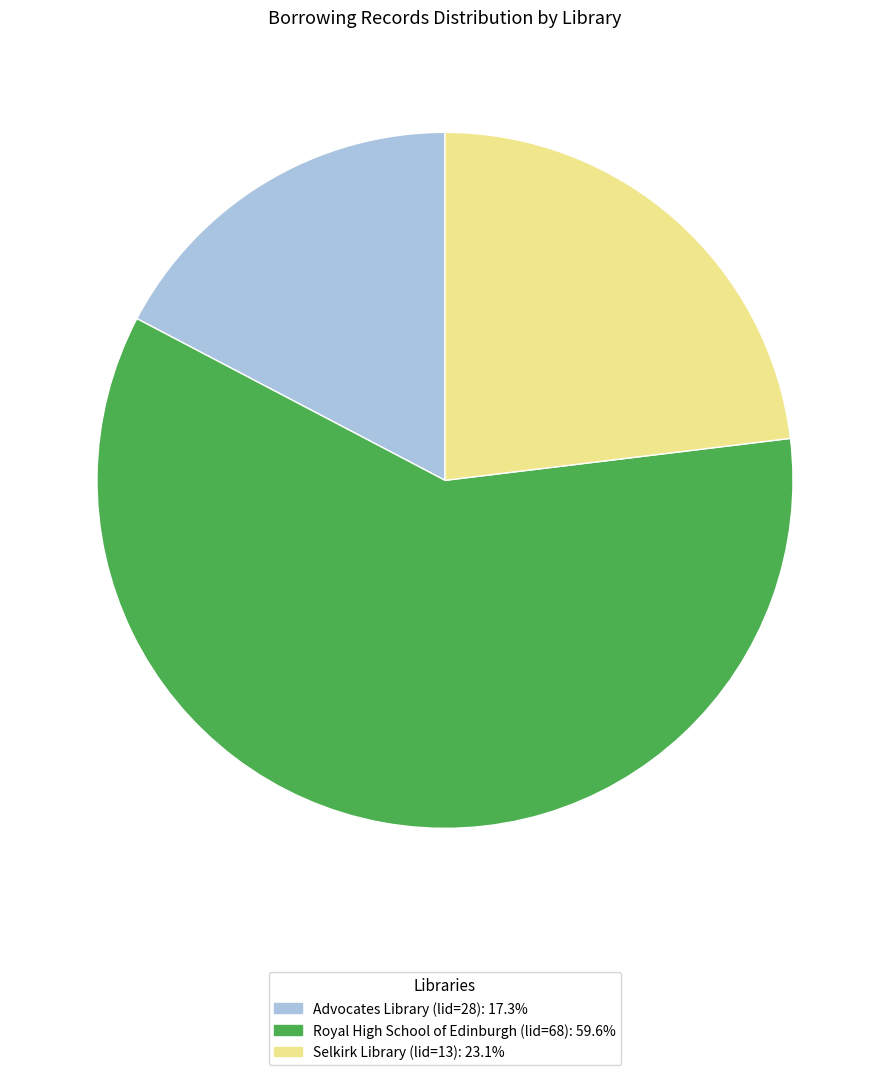

Is there any slice that represents more than half of the pie?

Yes